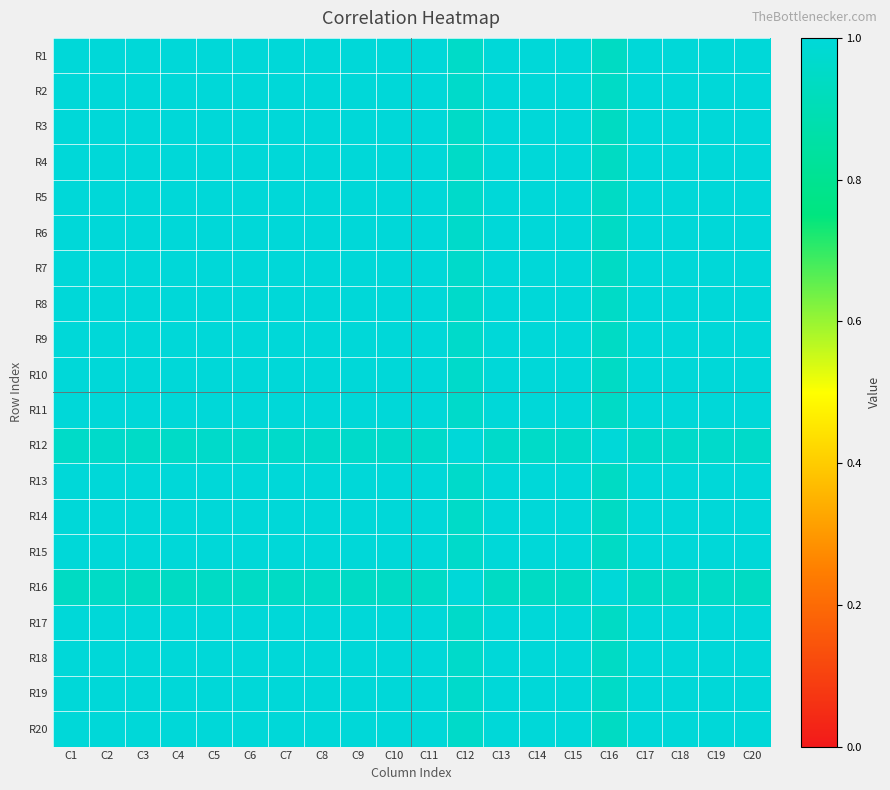

Which category has the lowest value across all series?

C16